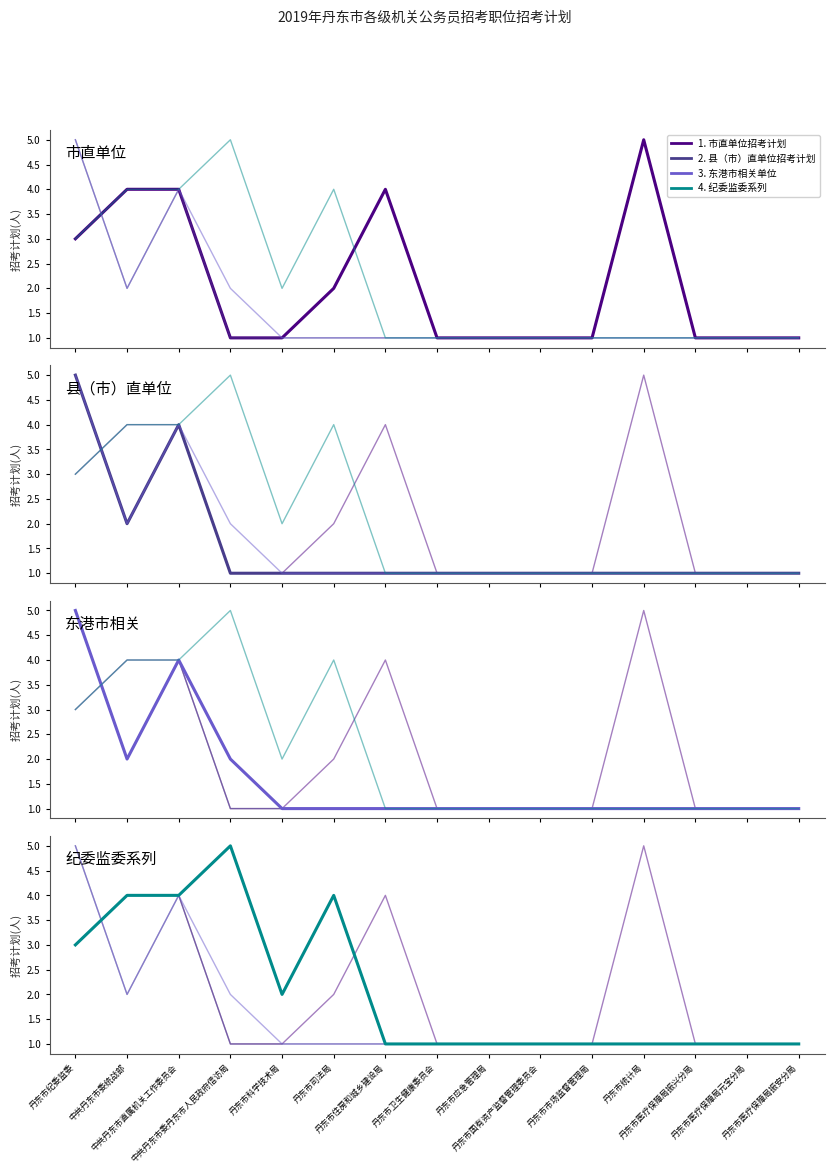

Between 丹东市应急管理局 and 丹东市国有资产监督管理委员会, which series saw the biggest shift?

市直单位招考计划